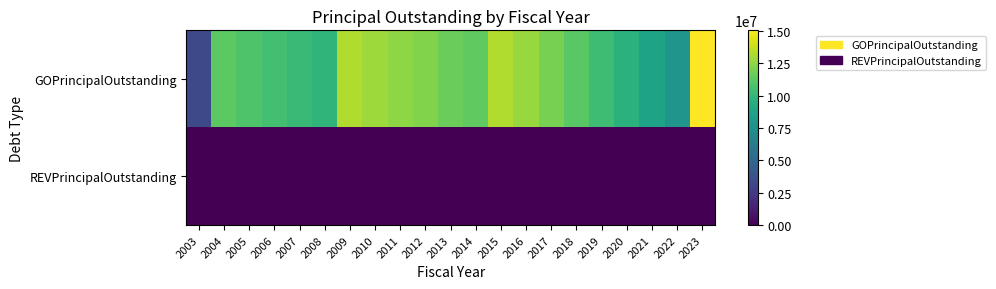

What is the spread (max minus min) of values at 2004?

11225000